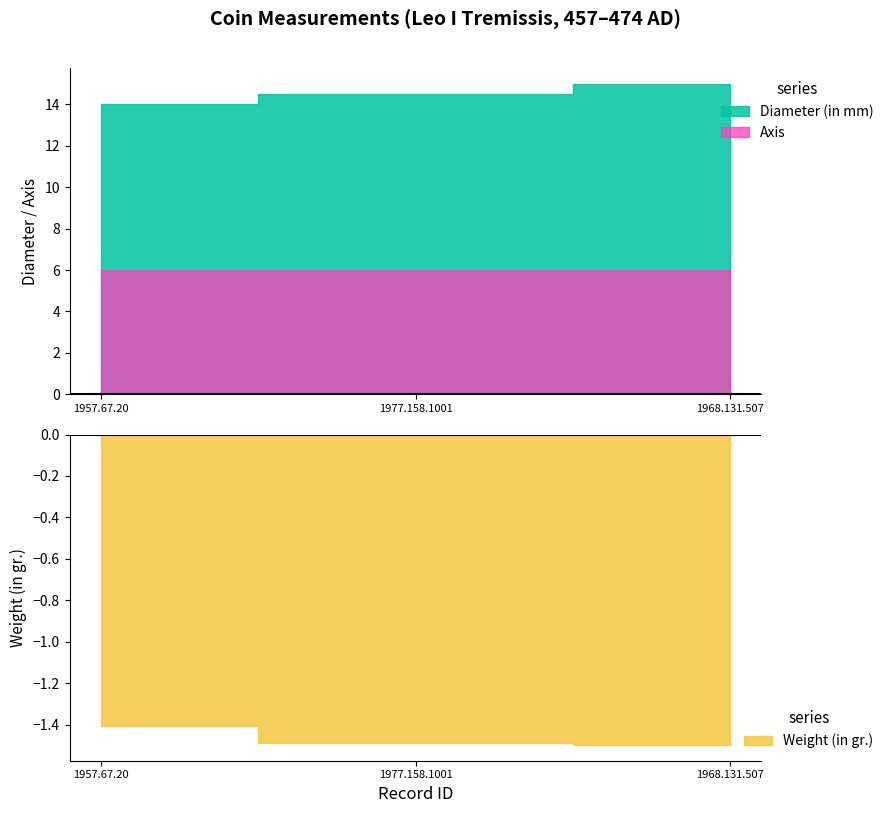

What are all the series names shown in the legend?

Diameter (in mm), Weight (in gr.), Axis